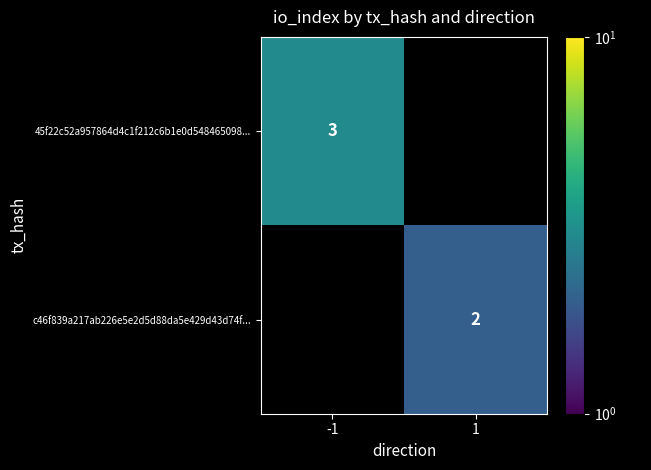

Is it true that c46f839a217ab226e5e2d5d88da5e429d43d74f... equals 3 at 1?

False